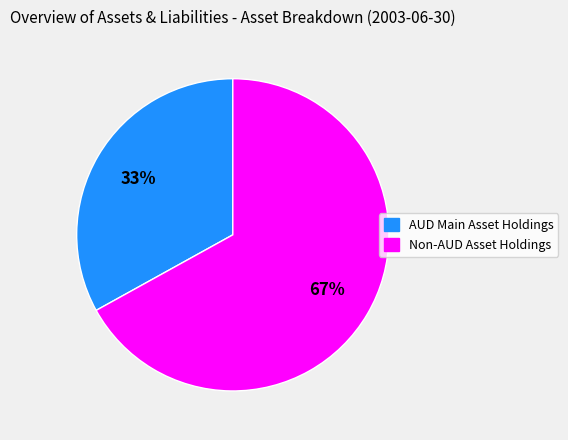

To the nearest percent, what is the combined percentage of Non-AUD Asset Holdings and AUD Main Asset Holdings?

100%